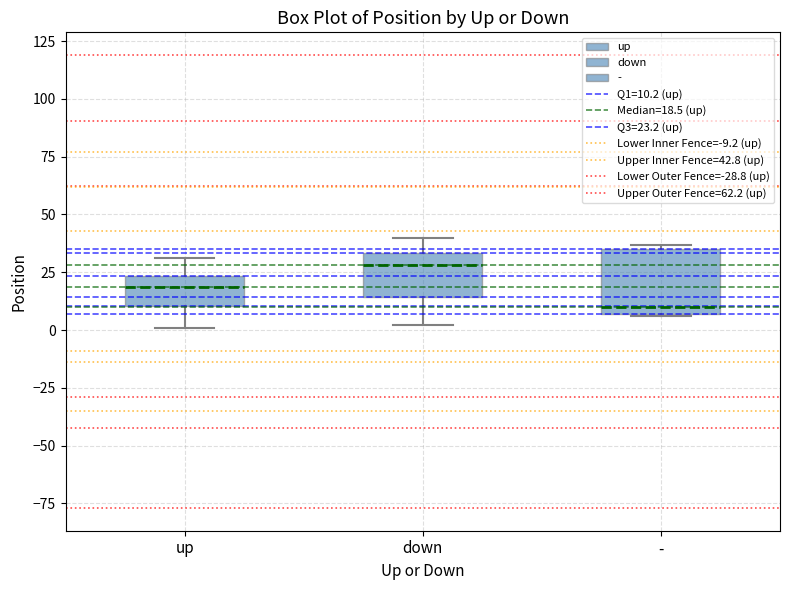

Which box has the lowest median line?

-